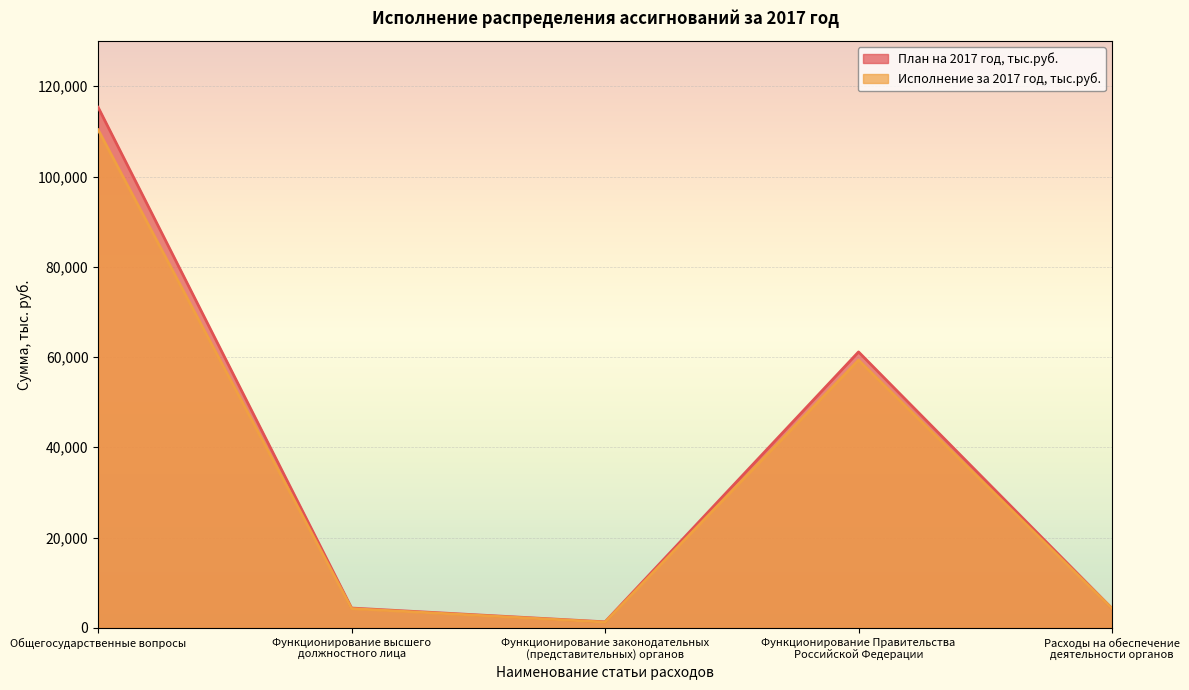

What is the difference between the maximum and minimum values in the Исполнение за 2017 год, тыс.руб. series?

109095.4